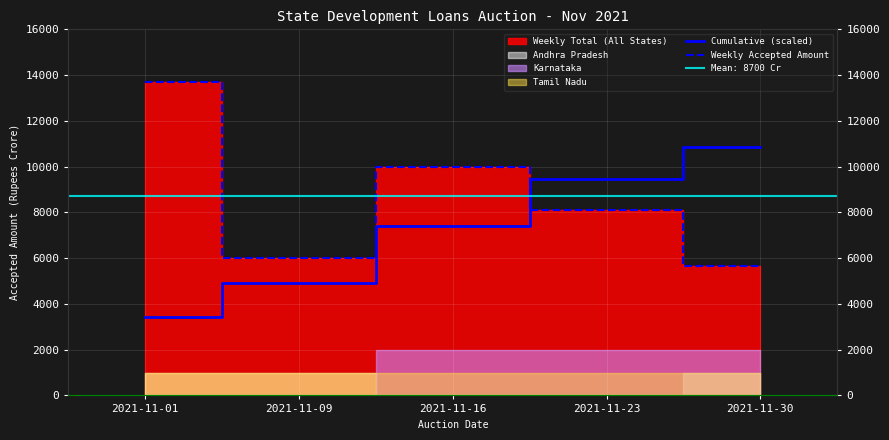

Where is Cumulative (scaled) nearest to the value 7150?

2021-11-16